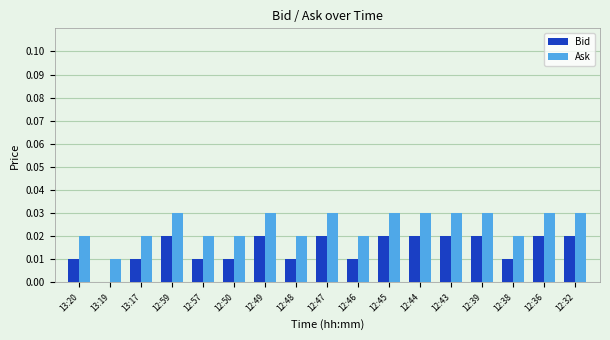

True or false: Bid has a value of 0.0 at 12:57.

True